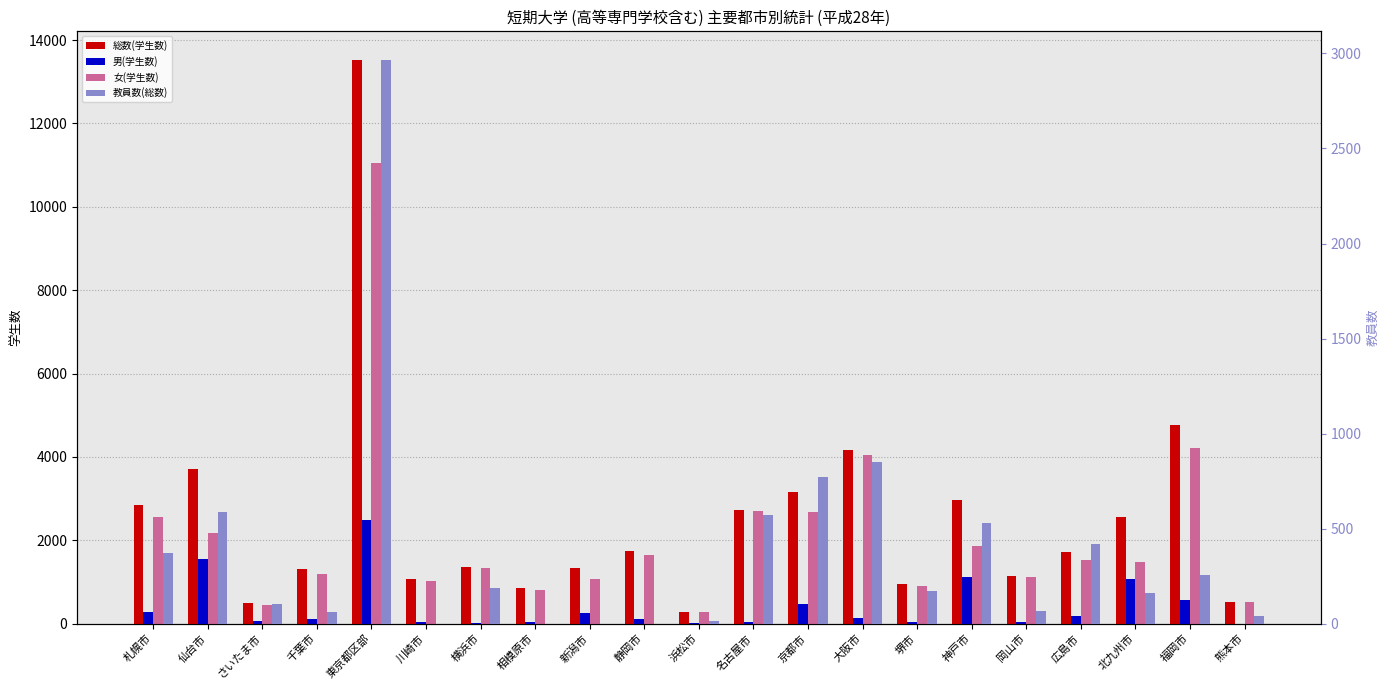

What position from the right is 堺市?

7